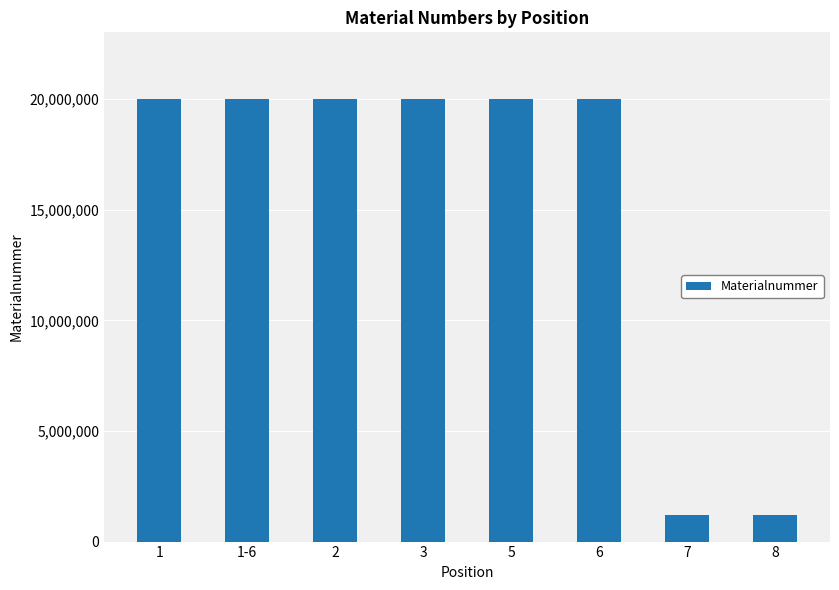

What is the minimum value shown in the chart?

1220661